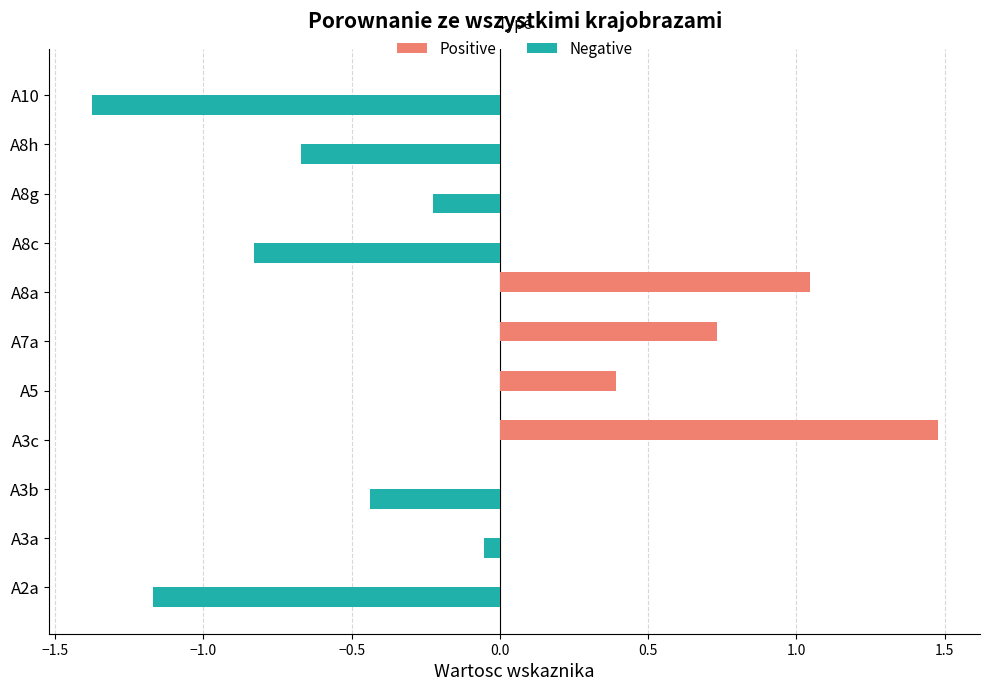

True or false: Positive has a value of 0.5 at A8g.

False